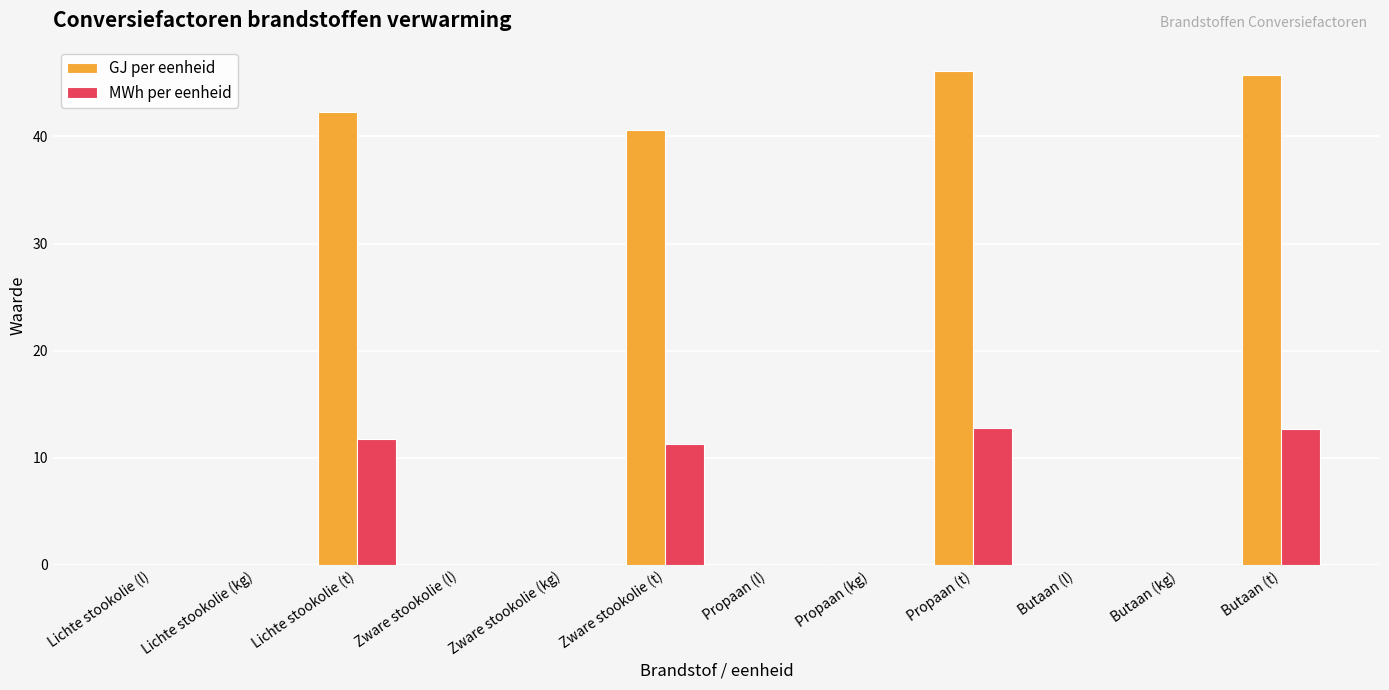

Which series has the widest spread of values?

GJ per eenheid